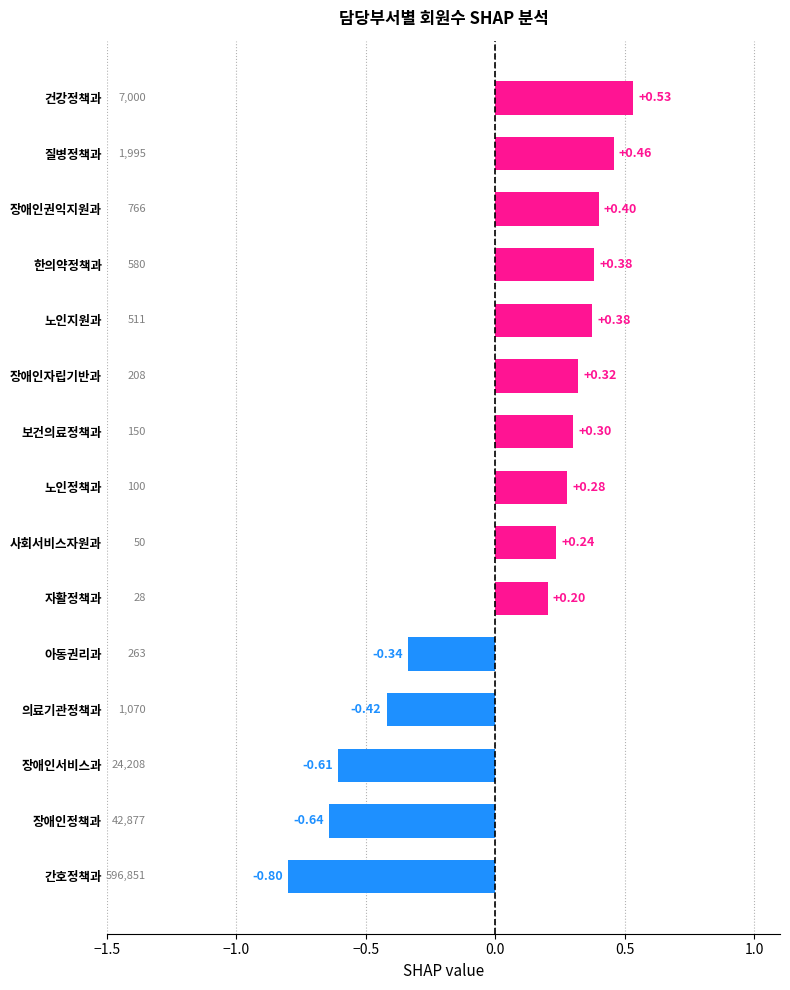

Between 장애인정책과 and 건강정책과, which is larger?

건강정책과